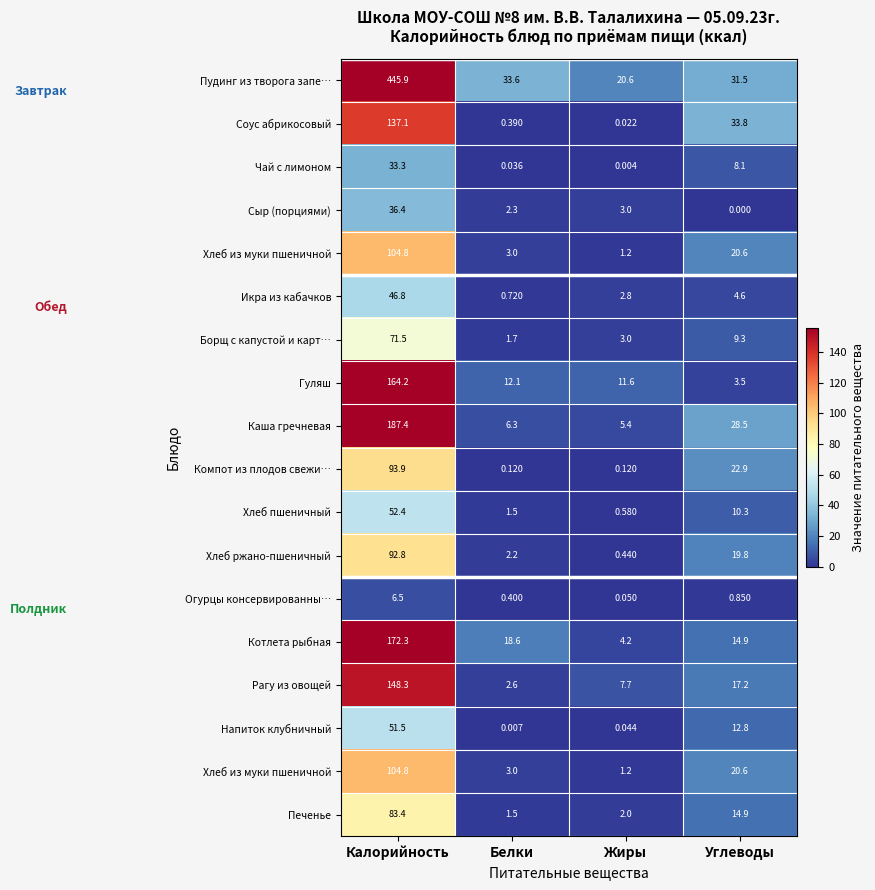

Which has a higher value, Калорийность or Углеводы?

Калорийность